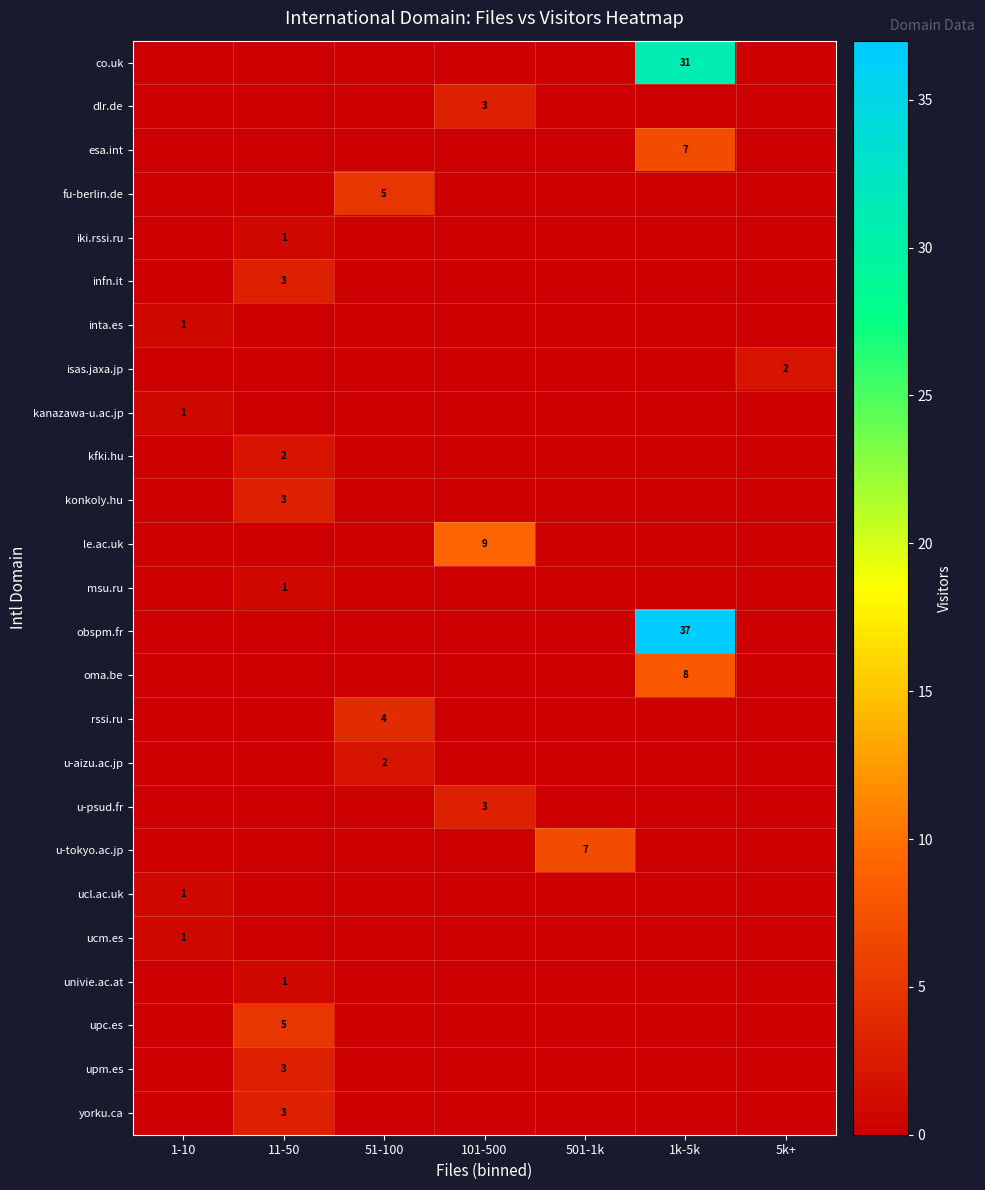

Rank the series by their maximum value, from lowest to highest.

iki.rssi.ru, inta.es, kanazawa-u.ac.jp, msu.ru, ucl.ac.uk, ucm.es, univie.ac.at, isas.jaxa.jp, kfki.hu, u-aizu.ac.jp, dlr.de, infn.it, konkoly.hu, u-psud.fr, upm.es, yorku.ca, rssi.ru, fu-berlin.de, upc.es, esa.int, u-tokyo.ac.jp, oma.be, le.ac.uk, co.uk, obspm.fr